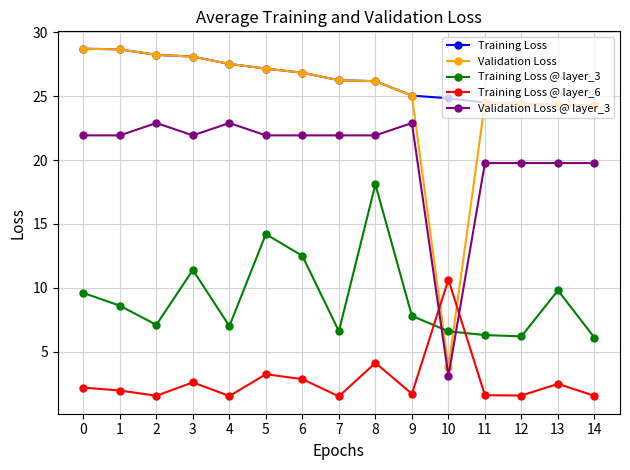

What is the difference between the Training Loss values at 10 and 8?

1.3